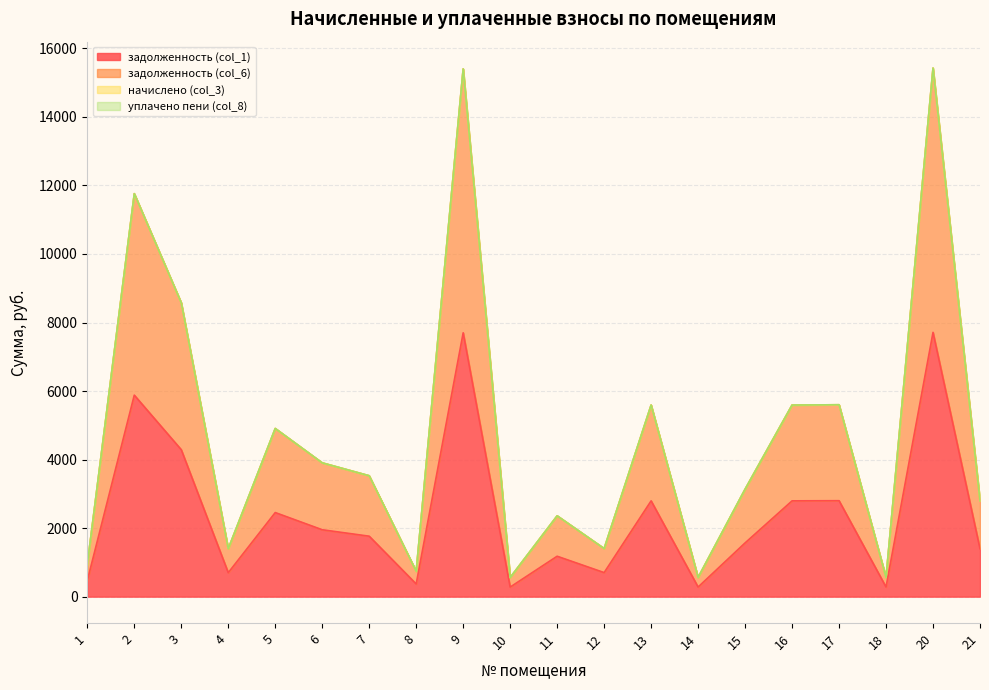

At which label does задолженность (col_1) first exceed 1764?

2